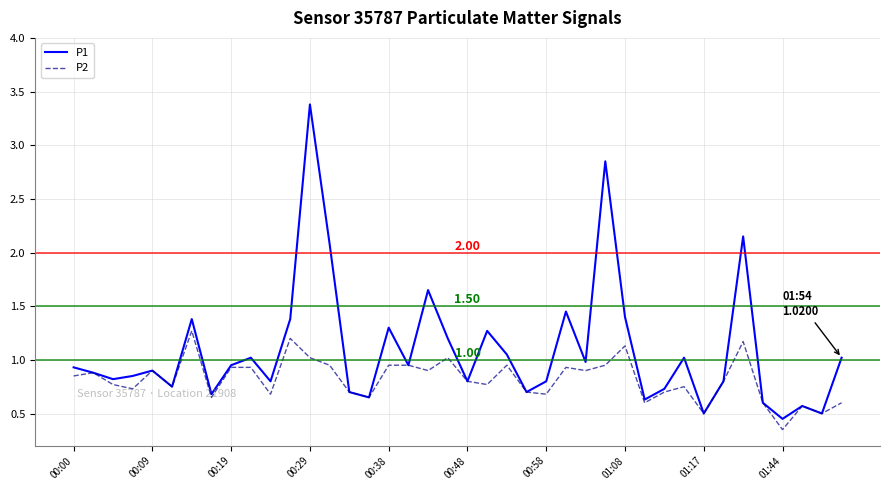

List the series in order of their overall mean, lowest first.

P2, P1